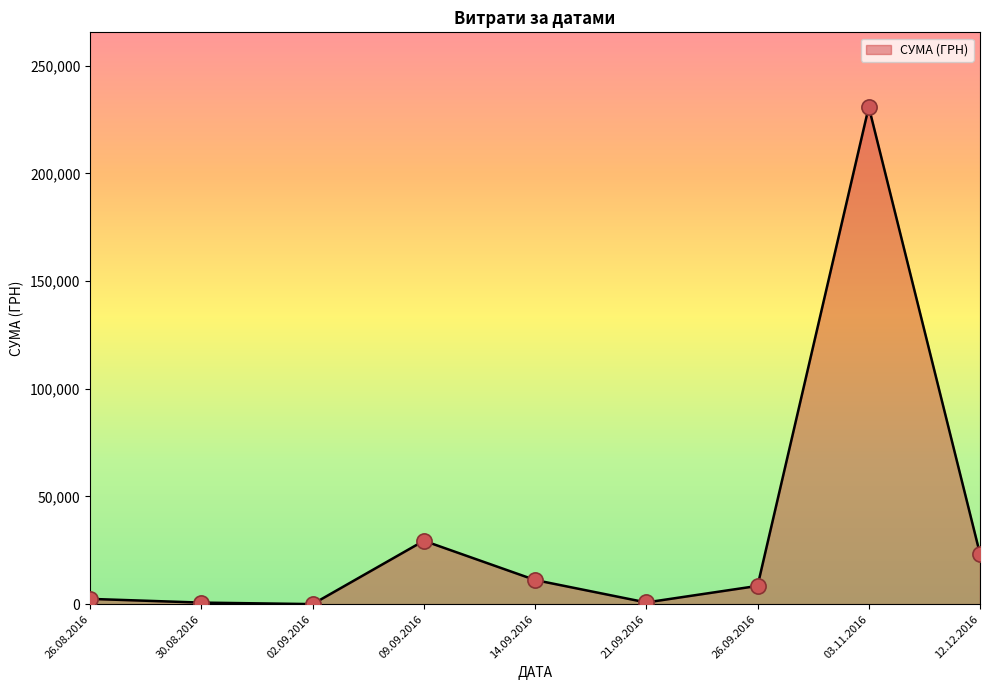

The value at 12.12.2016 is 11563.7. True or false?

False